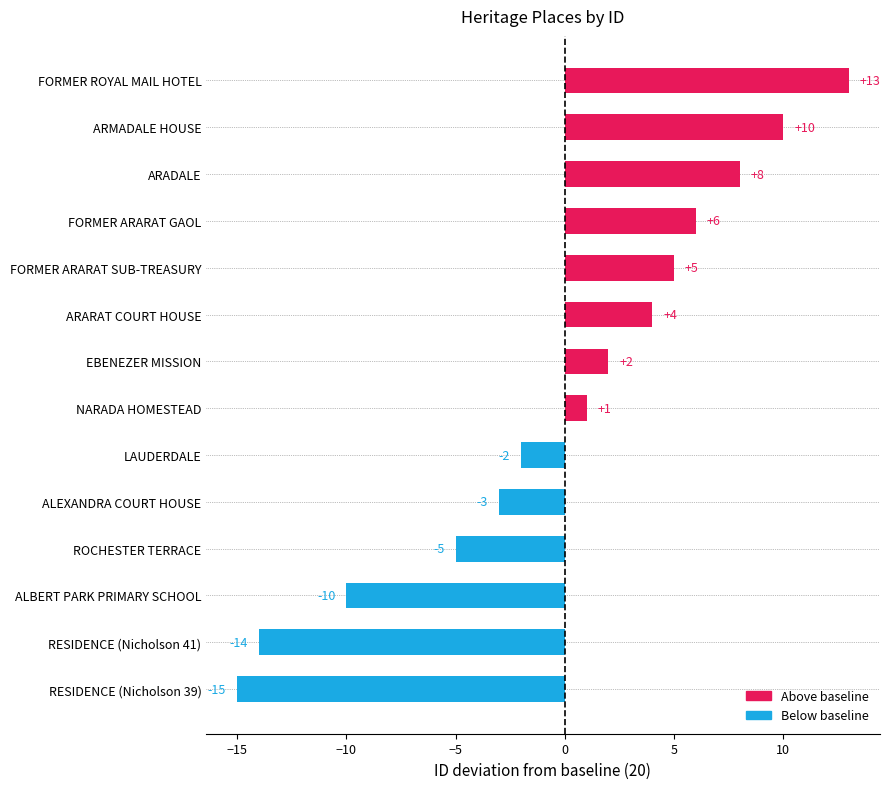

Which category has the highest value across all series?

FORMER ROYAL MAIL HOTEL